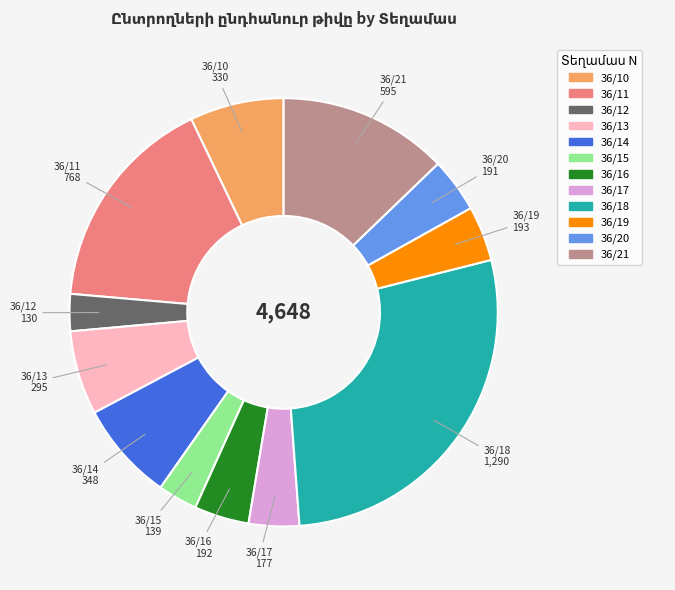

Approximately how many times larger is the value at 36/12 compared to 36/14?

0.4